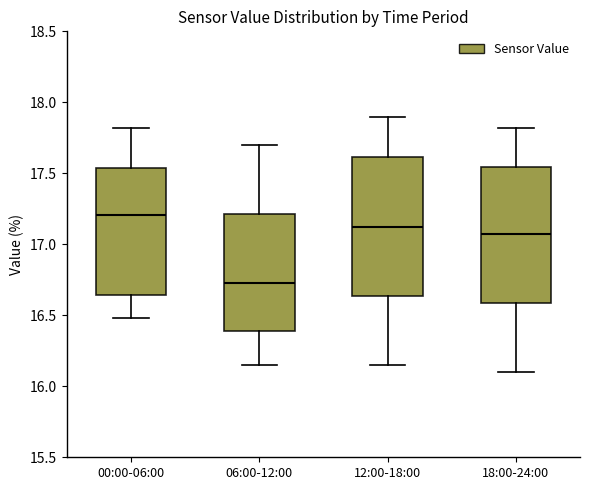

Reading left to right, read every box against the y-axis: the position of its median line, the range the box covers, and the ends of its whiskers. The values are not printed on the chart, so give them approximately, as read against the axis.

00:00-06:00: median 17.20, box 16.65 to 17.55, whiskers 16.50 to 17.80
06:00-12:00: median 16.75, box 16.40 to 17.20, whiskers 16.15 to 17.70
12:00-18:00: median 17.15, box 16.65 to 17.60, whiskers 16.15 to 17.90
18:00-24:00: median 17.10, box 16.60 to 17.55, whiskers 16.10 to 17.80